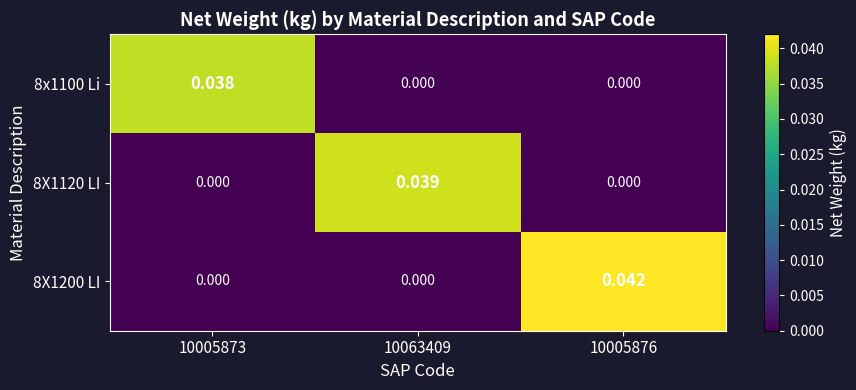

Is the value of 8X1120 LI at 10005873 greater than the value of 8X1200 LI at 10005876?

No